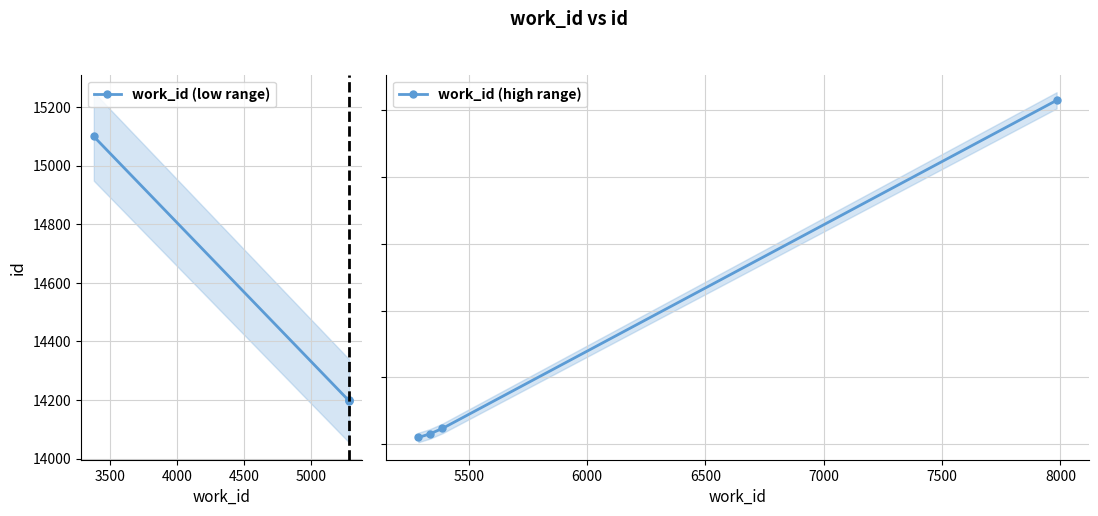

What is the value of the work_id (low range) point at the 3rd from the left?

14199